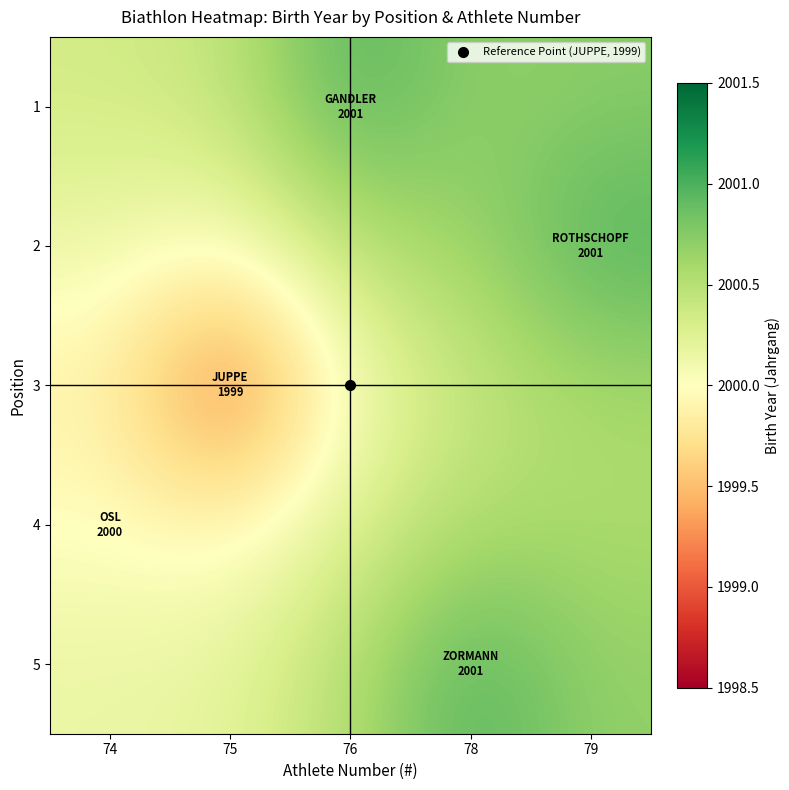

At which category does the chart reach its peak across all series?

76